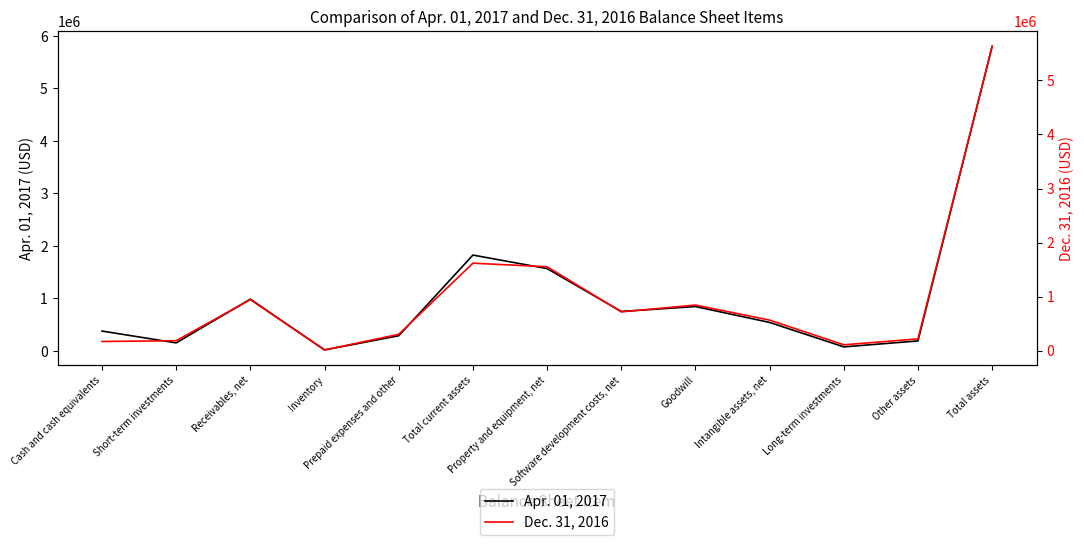

What position from the left is Software development costs, net?

8